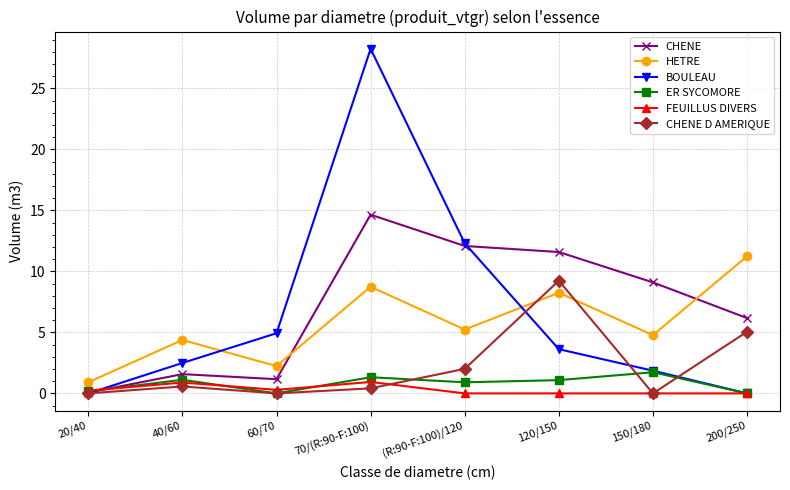

True or false: CHENE D AMERIQUE and ER SYCOMORE intersect in this chart.

True